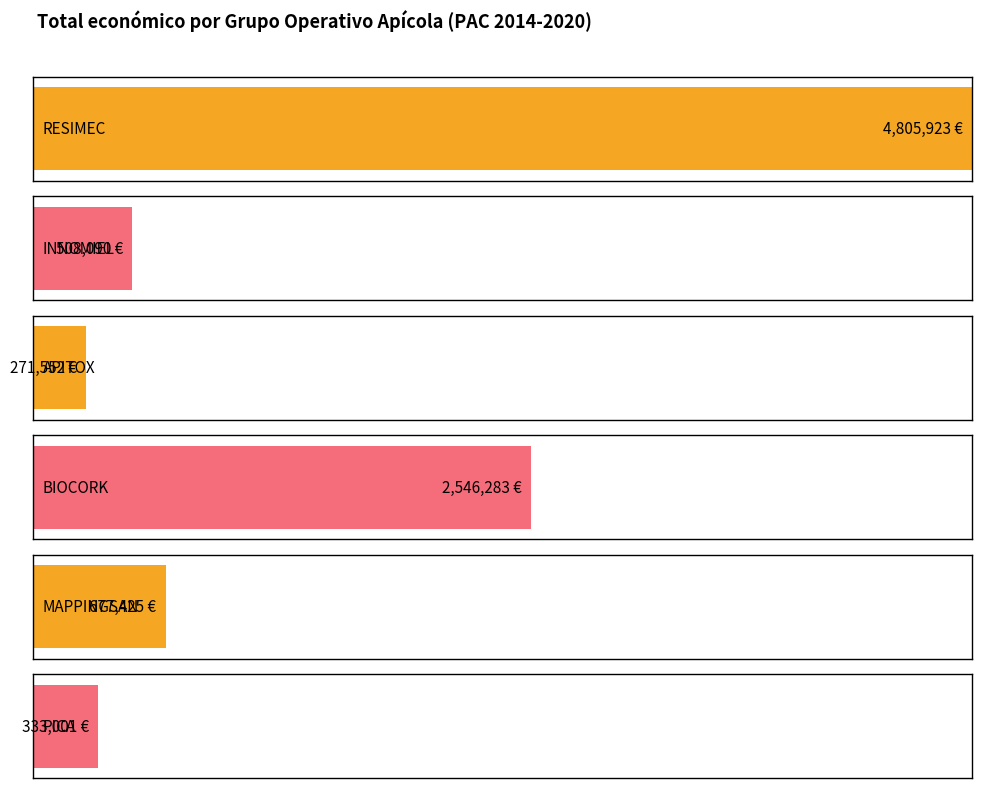

Which category has the highest value across all series?

RESIMEC